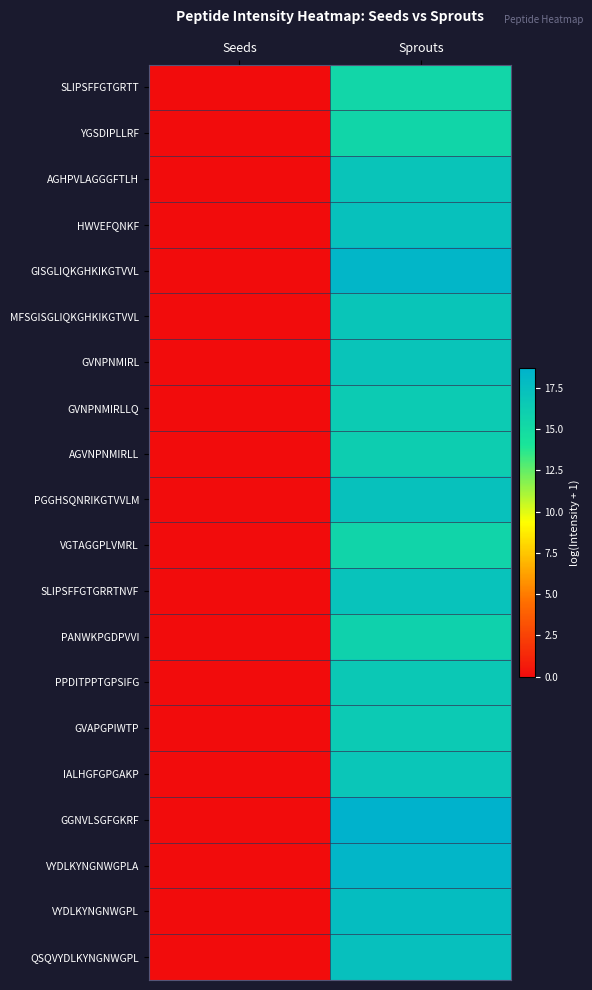

Reading left to right, extract all data points from this chart.

SLIPSFFGTGRTT: Seeds=0.0	Sprouts=15.3
YGSDIPLLRF: Seeds=0.0	Sprouts=15.4
AGHPVLAGGGFTLH: Seeds=0.0	Sprouts=17.0
HWVEFQNKF: Seeds=0.0	Sprouts=17.3
GISGLIQKGHKIKGTVVL: Seeds=0.0	Sprouts=18.3
MFSGISGLIQKGHKIKGTVVL: Seeds=0.0	Sprouts=16.9
GVNPNMIRL: Seeds=0.0	Sprouts=17.0
GVNPNMIRLLQ: Seeds=0.0	Sprouts=16.4
AGVNPNMIRLL: Seeds=0.0	Sprouts=16.2
PGGHSQNRIKGTVVLM: Seeds=0.0	Sprouts=17.3
VGTAGGPLVMRL: Seeds=0.0	Sprouts=15.5
SLIPSFFGTGRRTNVF: Seeds=0.0	Sprouts=17.2
PANWKPGDPVVI: Seeds=0.0	Sprouts=15.8
PPDITPPTGPSIFG: Seeds=0.0	Sprouts=16.6
GVAPGPIWTP: Seeds=0.0	Sprouts=16.4
IALHGFGPGAKP: Seeds=0.0	Sprouts=16.8
GGNVLSGFGKRF: Seeds=0.0	Sprouts=18.7
VYDLKYNGNWGPLA: Seeds=0.0	Sprouts=18.3
VYDLKYNGNWGPL: Seeds=0.0	Sprouts=17.7
QSQVYDLKYNGNWGPL: Seeds=0.0	Sprouts=17.3